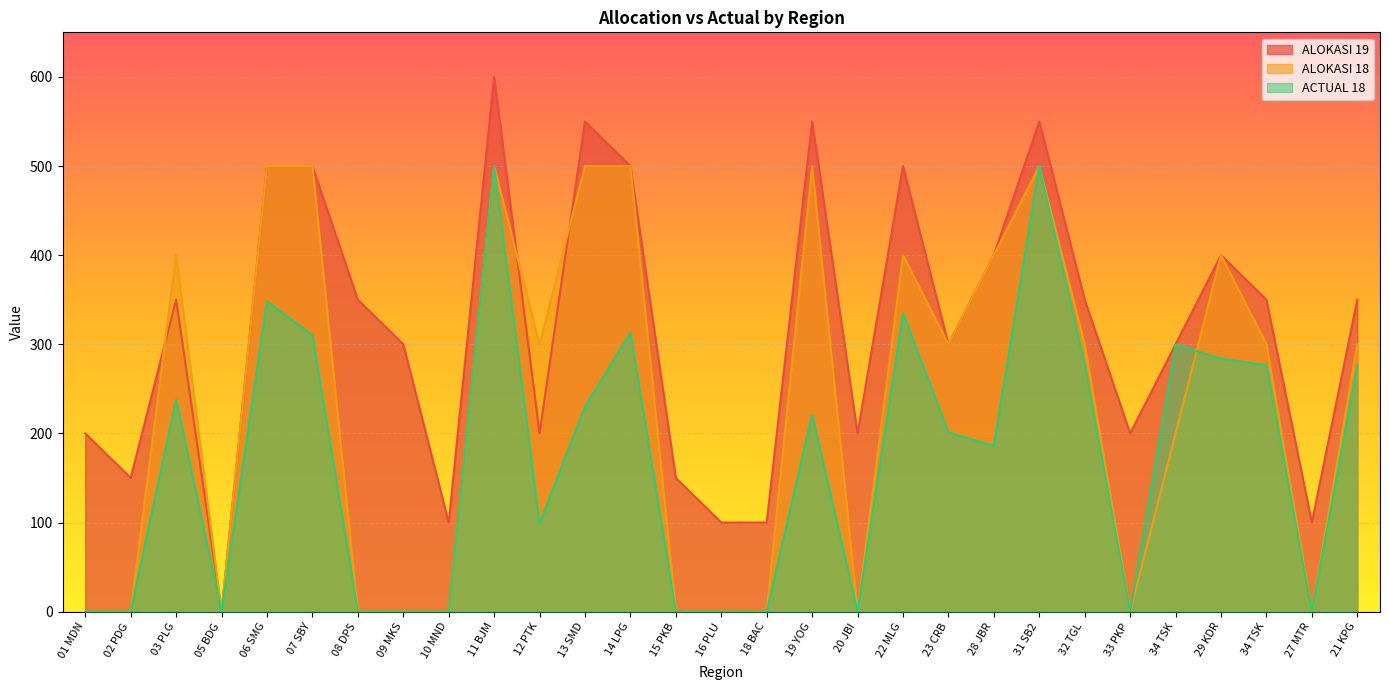

The value of ALOKASI 18 at 01 MDN is 0.0. True or false?

True